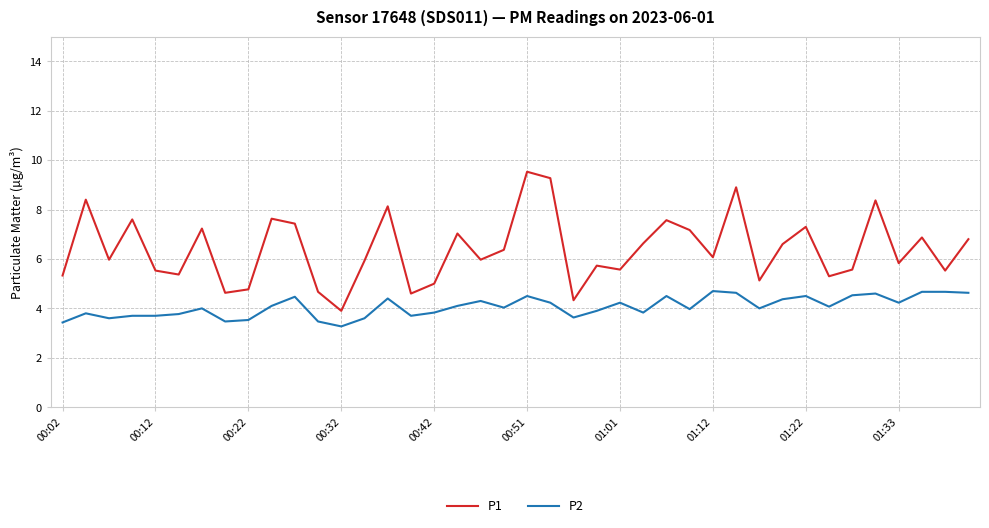

Which series has the largest total across all categories?

P1